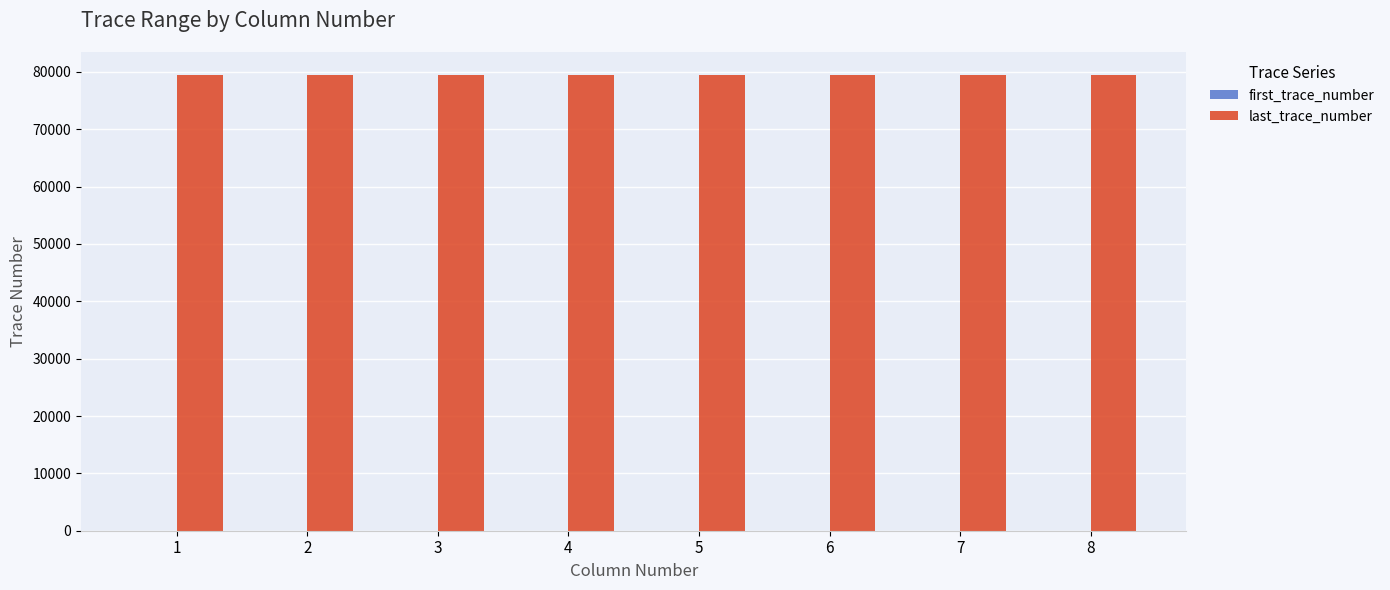

What is the sum of all last_trace_number values?

636000